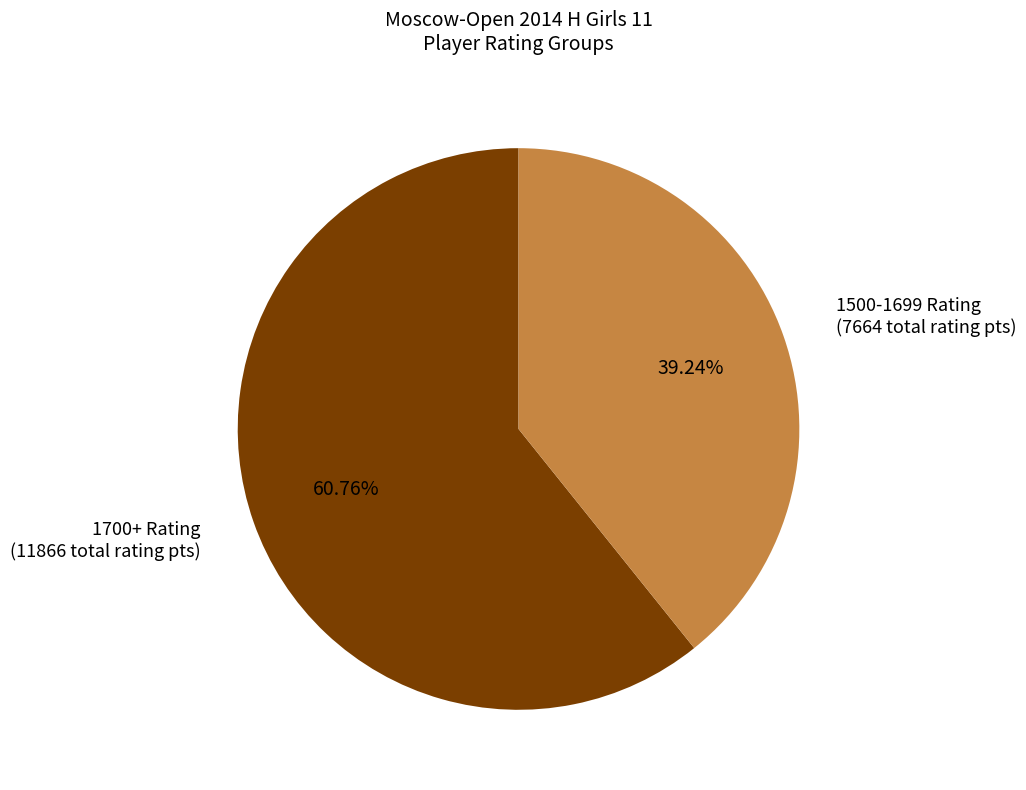

Is there any slice that represents more than half of the pie?

Yes